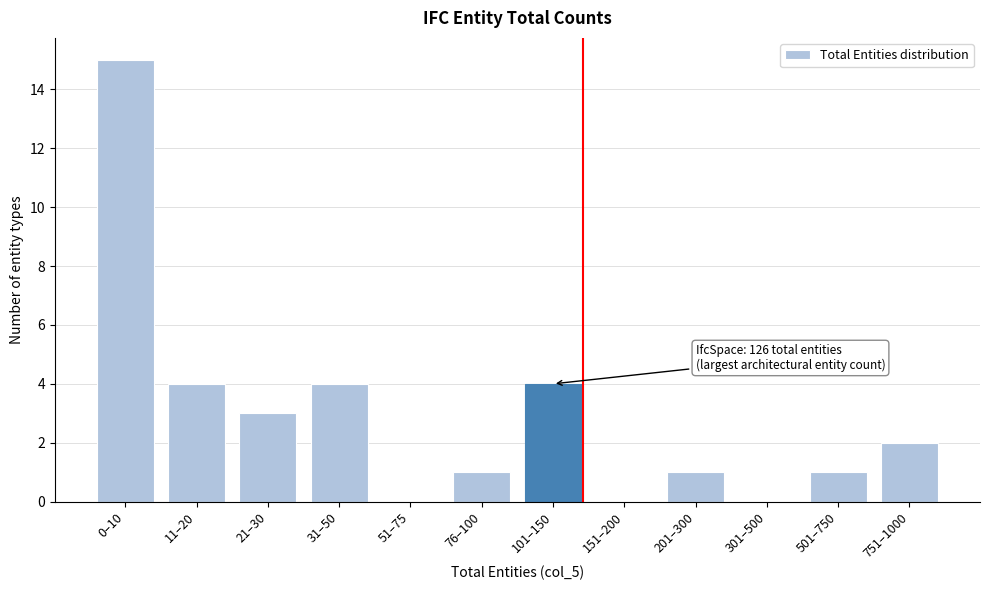

Reading right to left, transcribe all the data shown in this chart.

751–1000=2	501–750=1	301–500=0	201–300=1	151–200=0	101–150=4	76–100=1	51–75=0	31–50=4	21–30=3	11–20=4	0–10=15